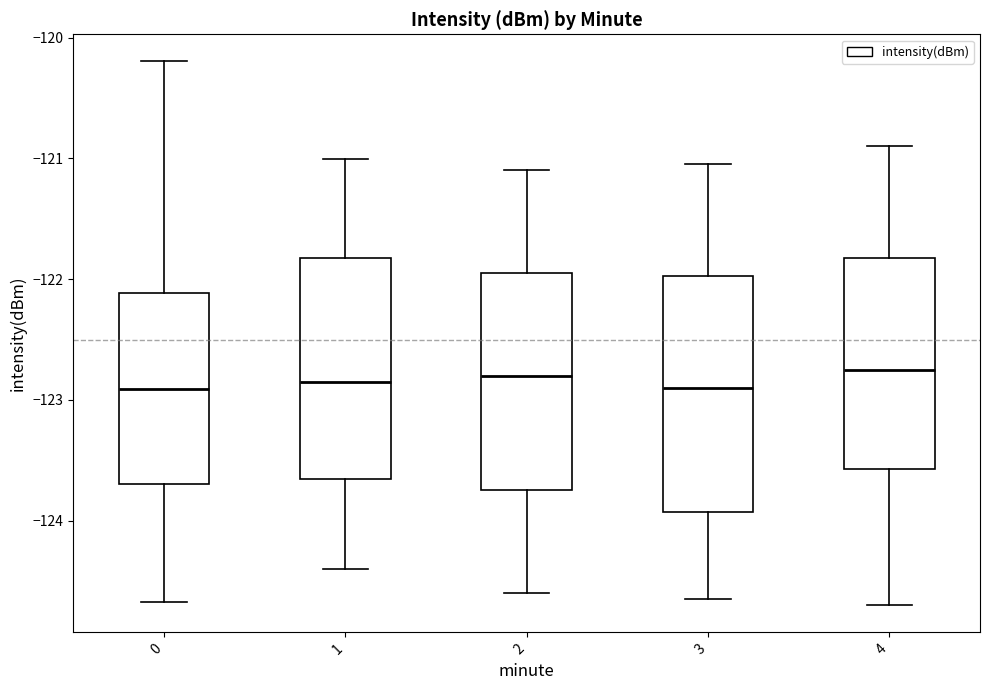

Reading left to right, read every box against the y-axis: the position of its median line, the range the box covers, and the ends of its whiskers. The values are not printed on the chart, so give them approximately, as read against the axis.

0: median -122.9, box -123.7 to -122.1, whiskers -124.7 to -120.2
1: median -122.8, box -123.7 to -121.8, whiskers -124.4 to -121.0
2: median -122.8, box -123.7 to -121.9, whiskers -124.6 to -121.1
3: median -122.9, box -123.9 to -122.0, whiskers -124.6 to -121.0
4: median -122.7, box -123.6 to -121.8, whiskers -124.7 to -120.9